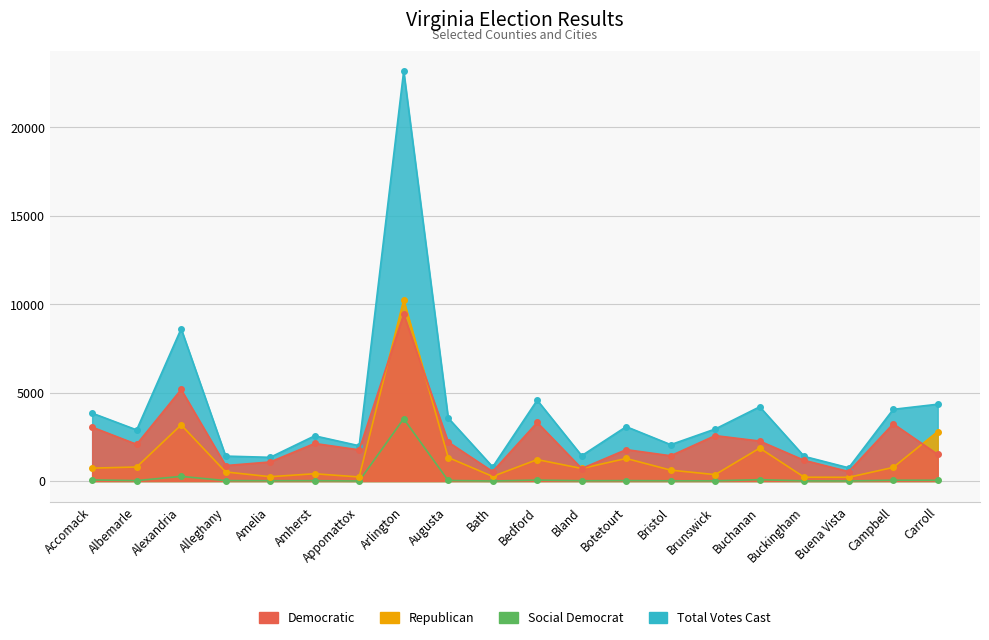

What is the greatest value displayed?

23184